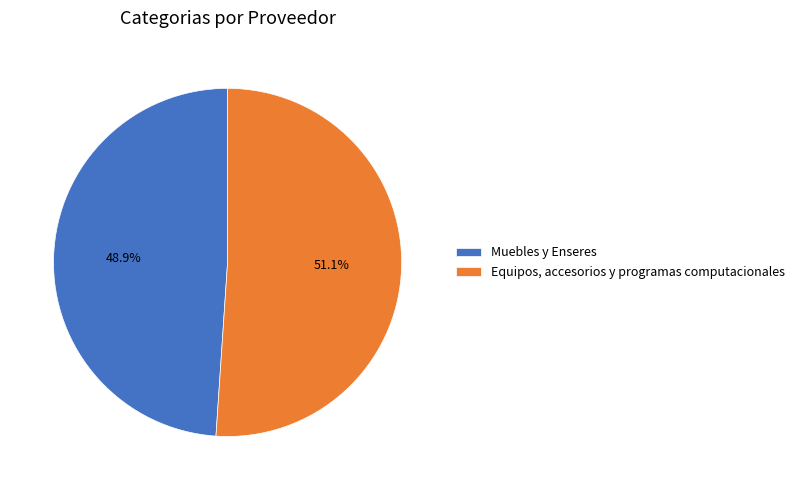

What is the ratio of the value at Equipos, accesorios y programas computacionales to the value at Muebles y Enseres?

1.0